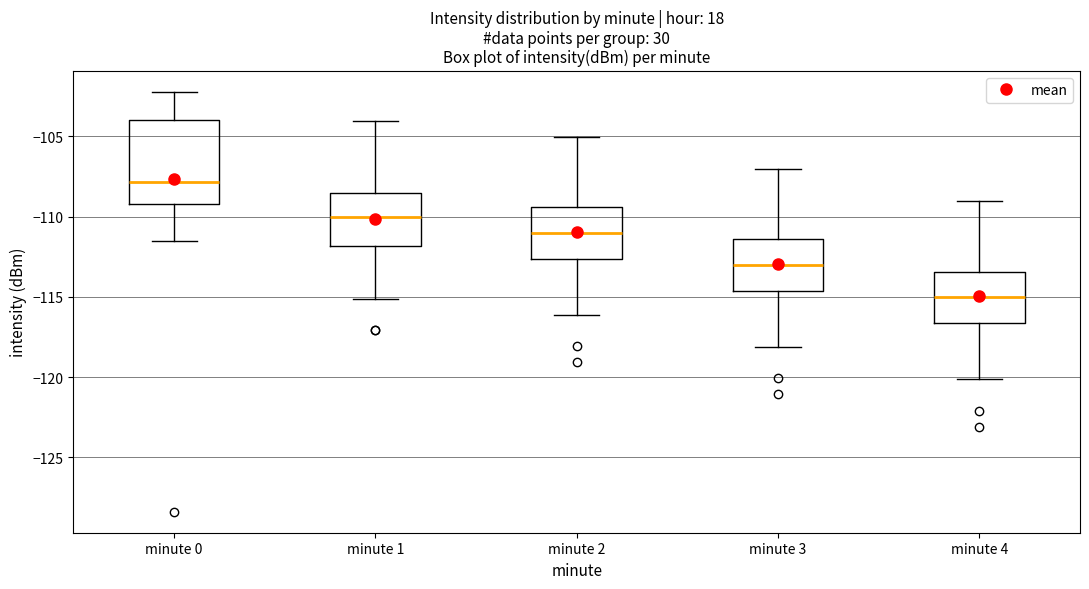

Reading left to right, read every box against the y-axis: the position of its median line, the range the box covers, and the ends of its whiskers. The values are not printed on the chart, so give them approximately, as read against the axis.

minute 0: median -108.0, box -109.0 to -104.0, whiskers -111.5 to -102.0
minute 1: median -110.0, box -112.0 to -108.5, whiskers -115.0 to -104.0
minute 2: median -111.0, box -112.5 to -109.5, whiskers -116.0 to -105.0
minute 3: median -113.0, box -114.5 to -111.5, whiskers -118.0 to -107.0
minute 4: median -115.0, box -116.5 to -113.5, whiskers -120.0 to -109.0